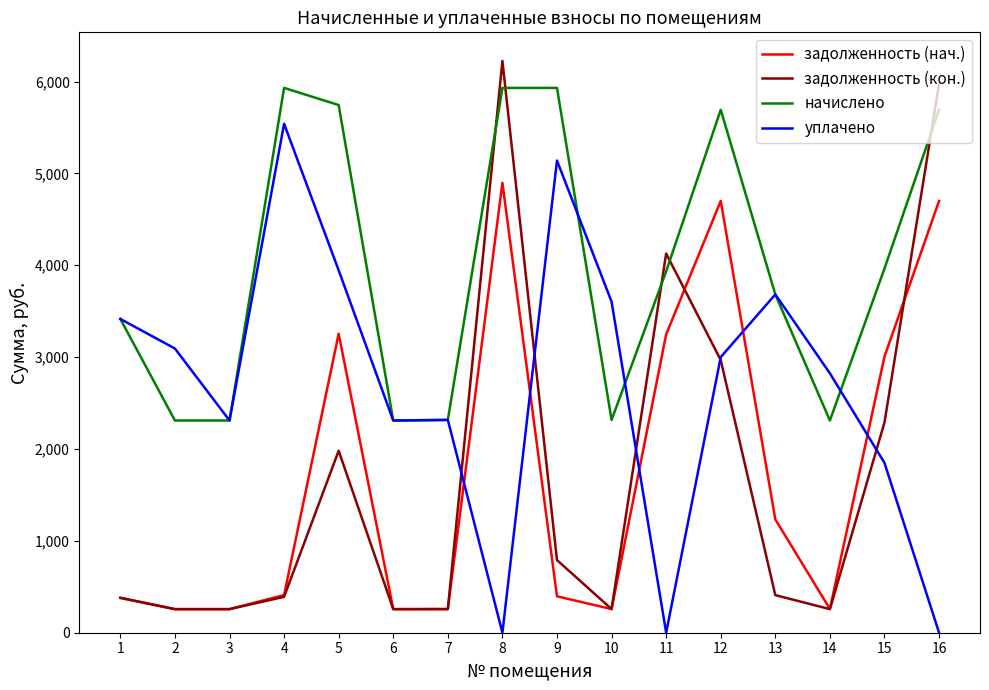

At 16, list the series in order from largest to smallest.

задолженность (кон.), начислено, задолженность (нач.), уплачено